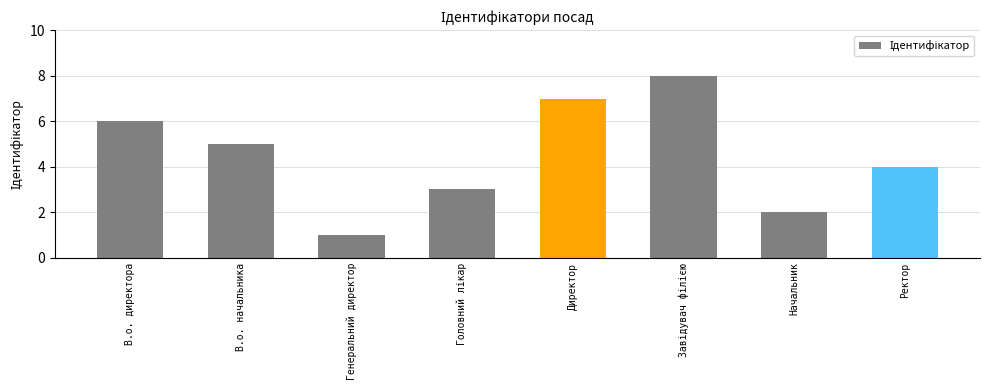

What is the sum of all values?

36